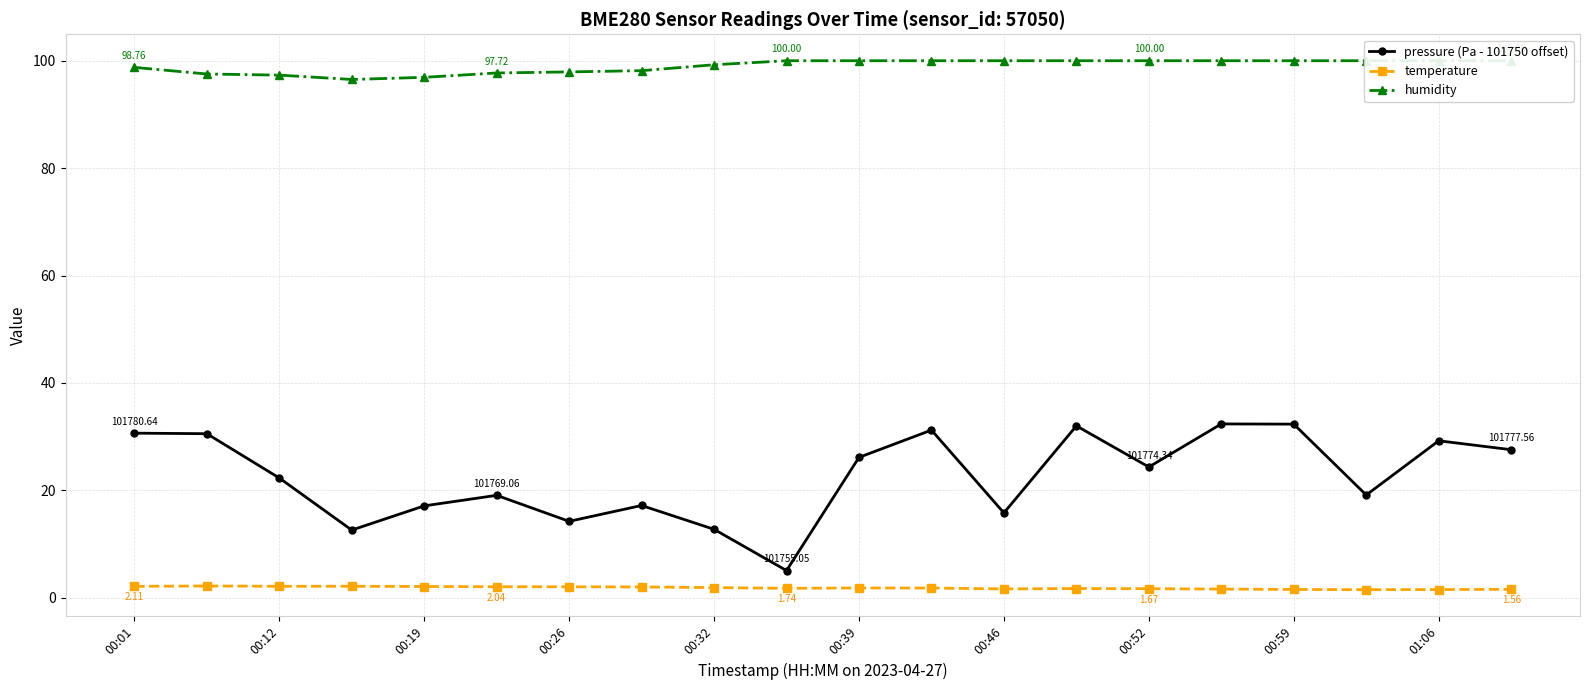

True or false: humidity has a value of 100.0 at 17.

True